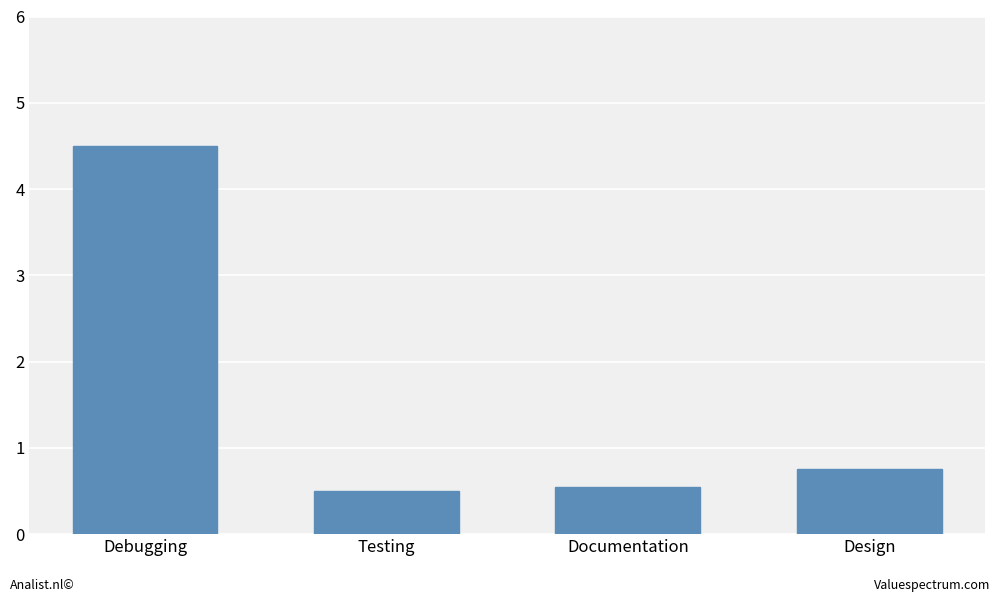

What position from the left is Documentation?

3